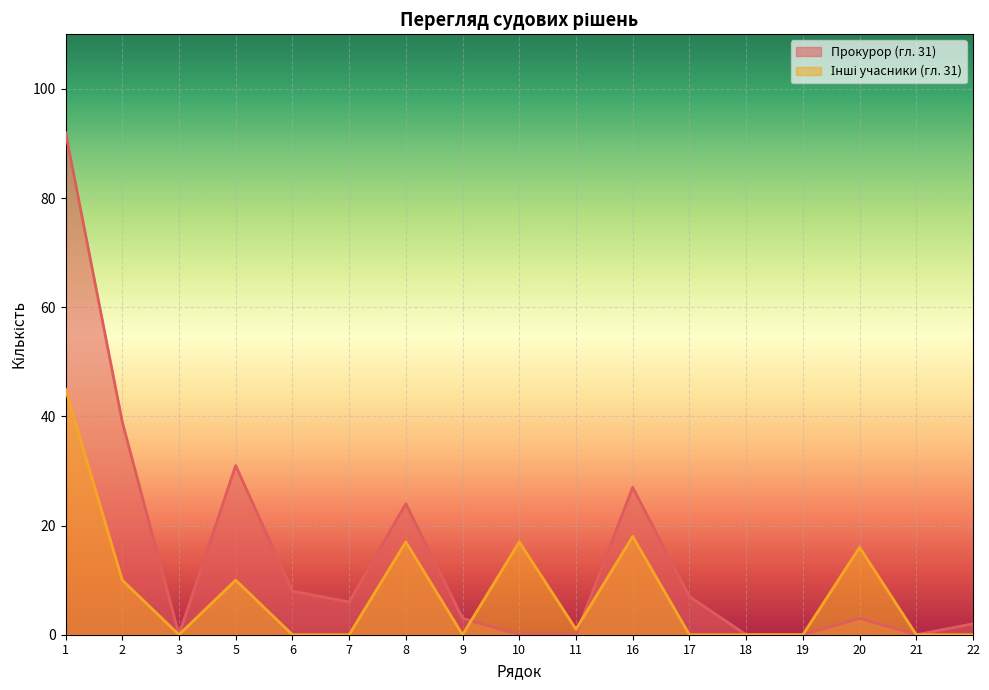

Does the chart display data point markers on the line(s)?

No